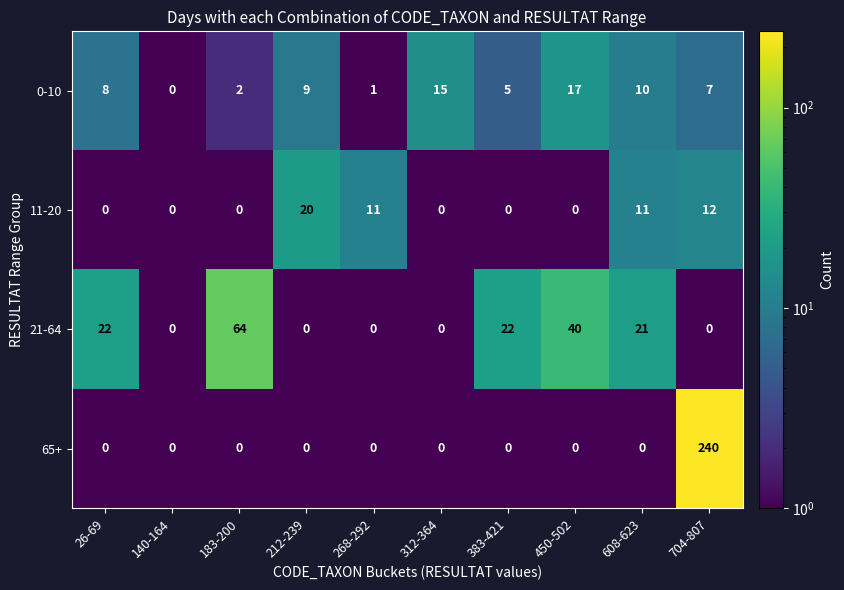

At which label does 21-64 first exceed 21?

26-69